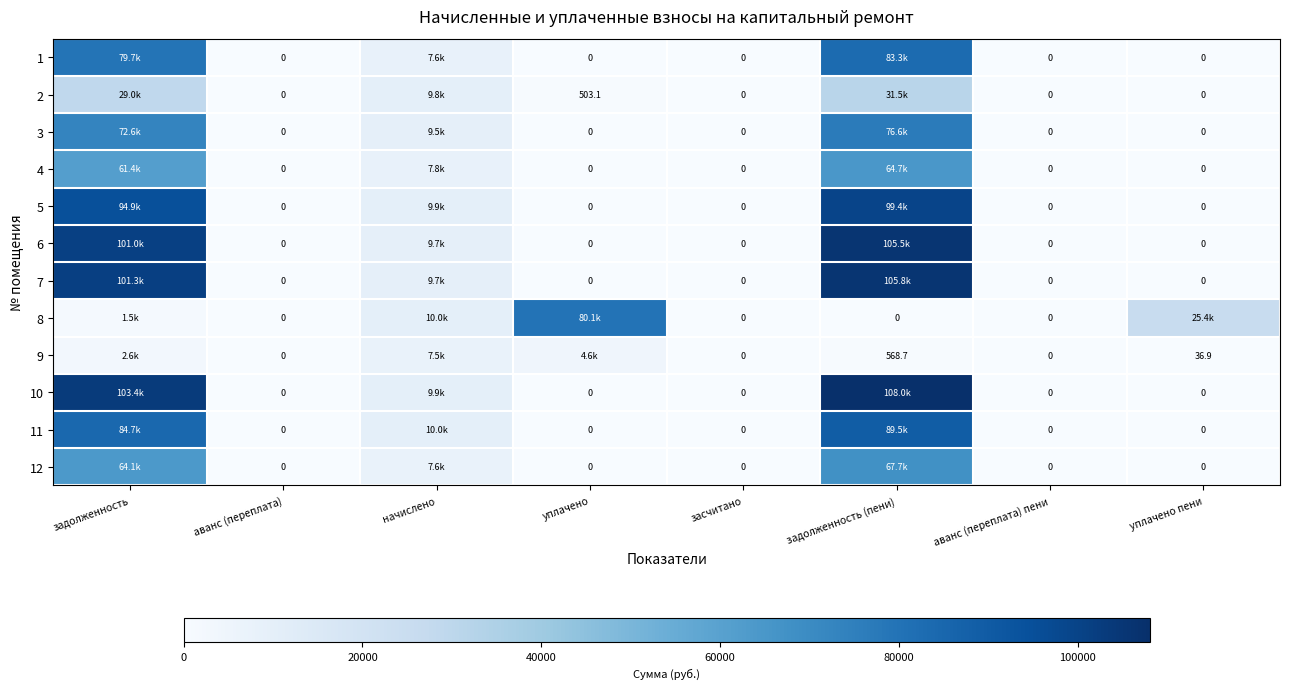

Rank the categories by 6 value from lowest to highest.

аванс (переплата), уплачено, засчитано, аванс (переплата) пени, уплачено пени, начислено, задолженность, задолженность (пени)